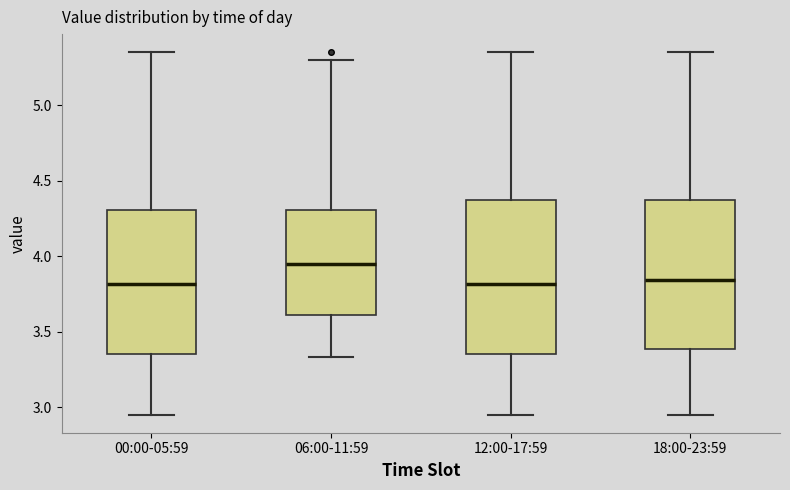

Which box's median line is the highest?

06:00-11:59